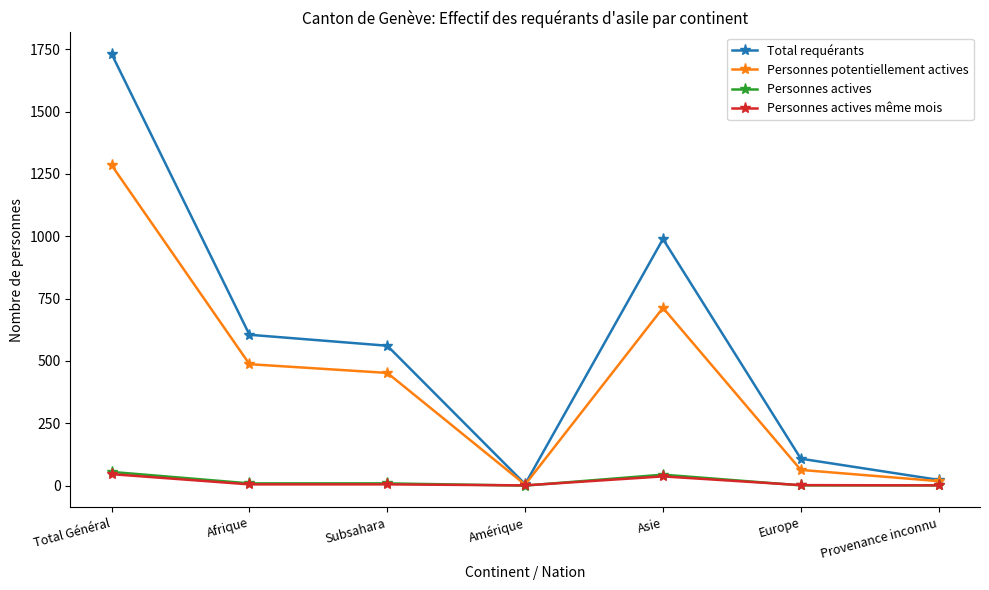

True or false: Personnes actives has more than 0 points higher than both neighbors.

True